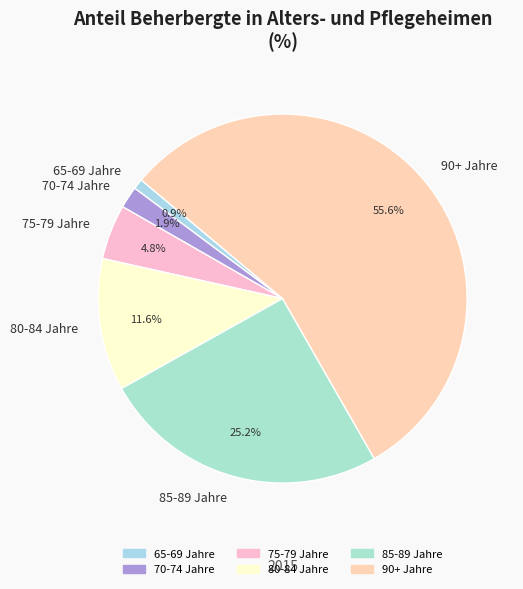

True or false: 90+ Jahre accounts for 56% of the total.

True